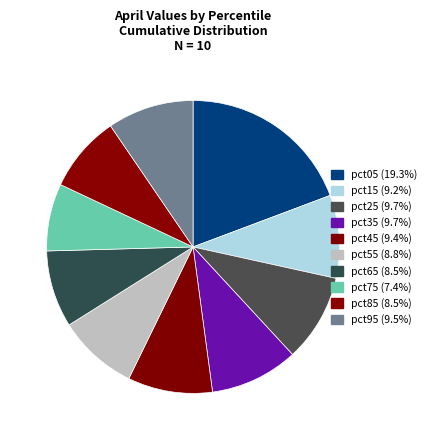

Which slice is the smallest?

pct75